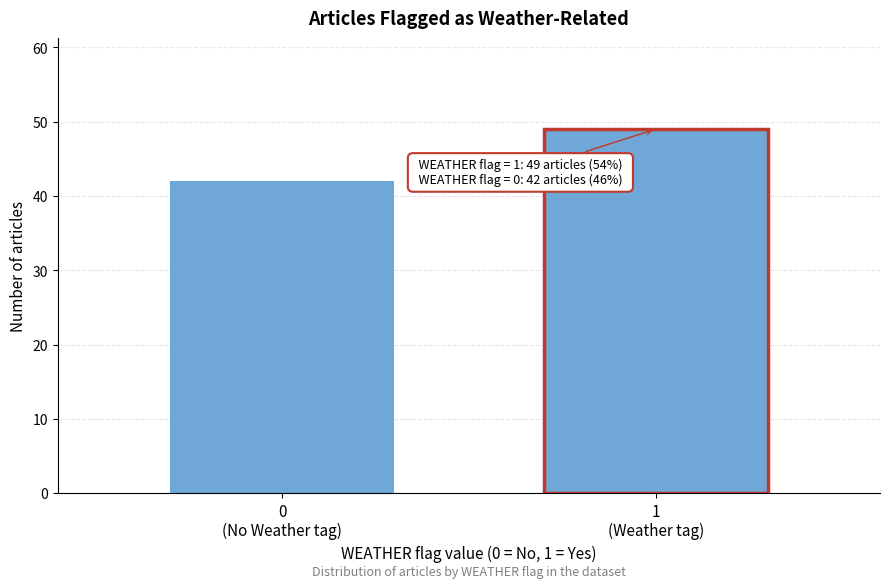

Reading left to right, list all the values displayed in this chart.

42	49